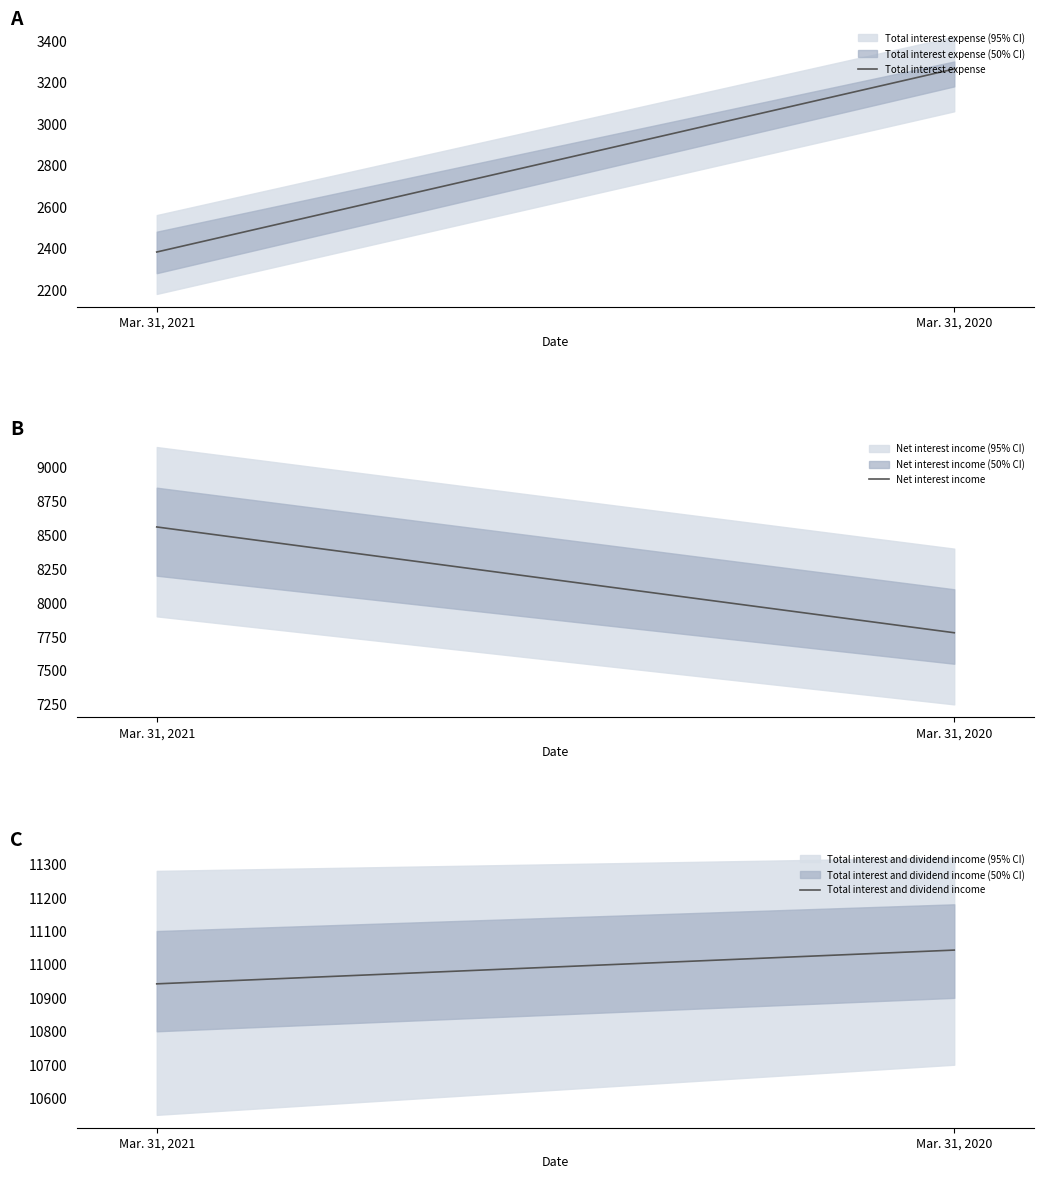

What is the sum of the Total interest expense values at Mar. 31, 2021 and Mar. 31, 2020?

5646